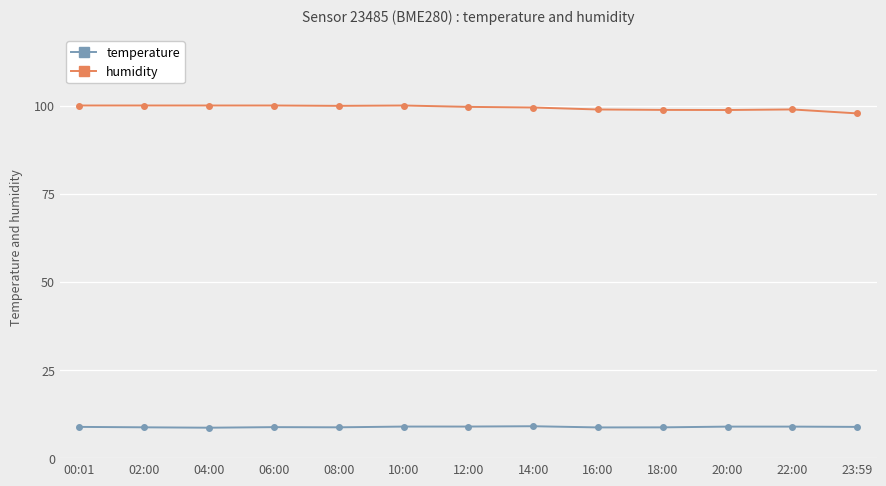

What is the difference between the highest and lowest values at 02:00?

91.3